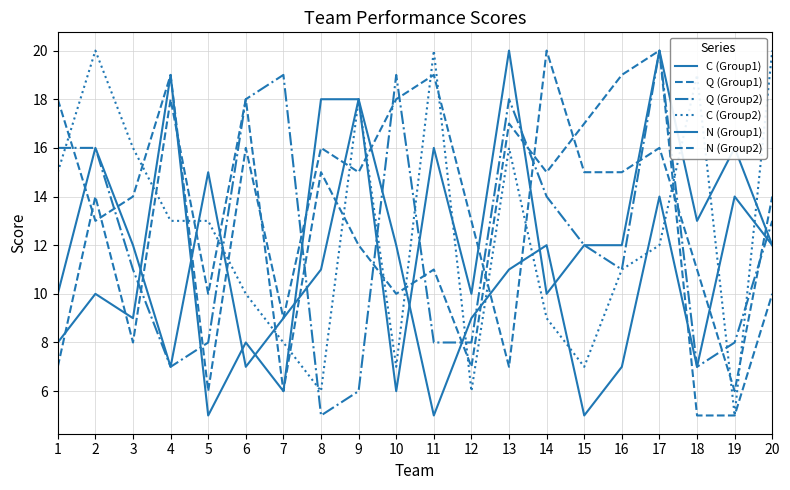

How many categories are shown in the chart?

20